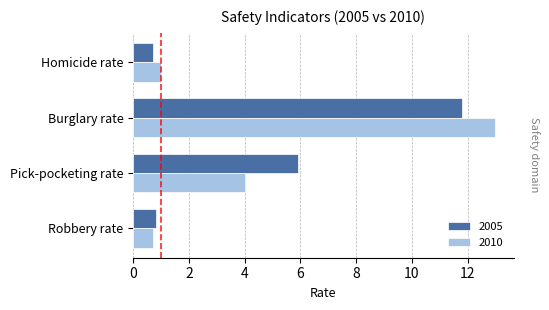

What is the maximum value for 2005?

11.8